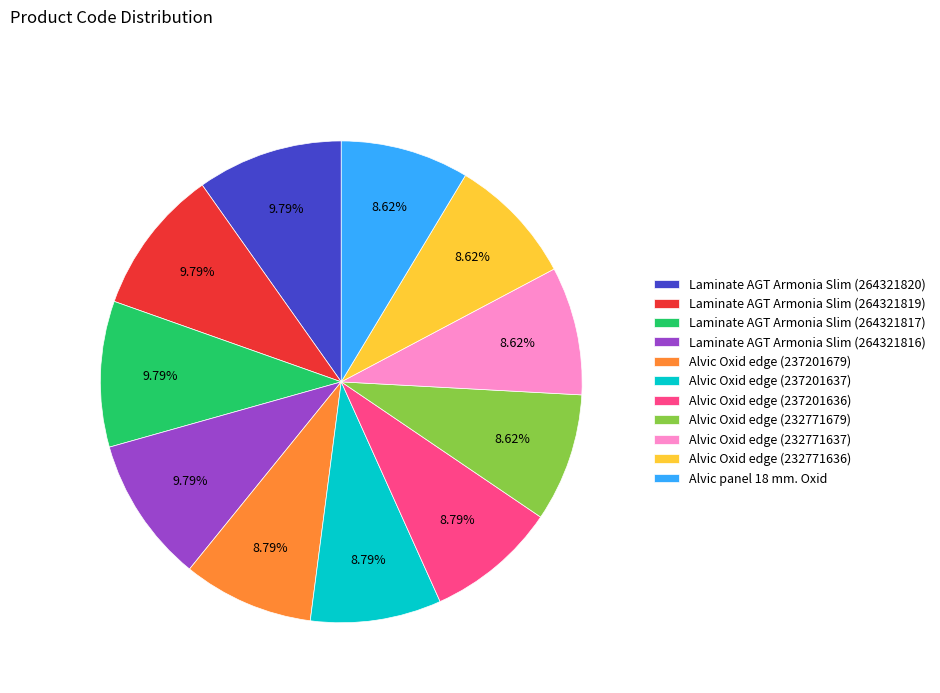

Is the sum of Alvic Oxid edge (237201679) and Alvic Oxid edge (237201636) greater than half?

No